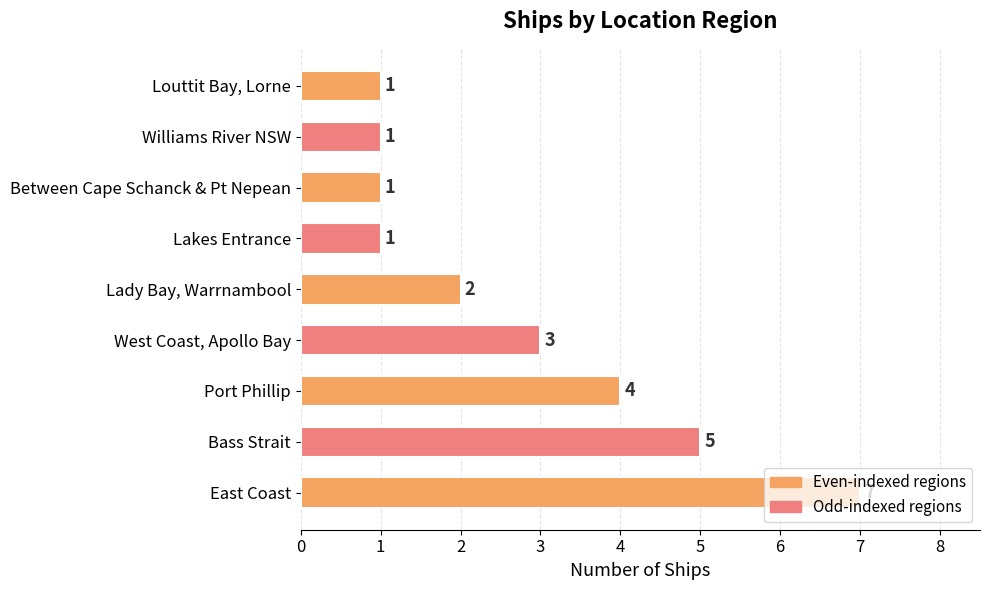

What is the change in value from East Coast to Lady Bay, Warrnambool?

-5